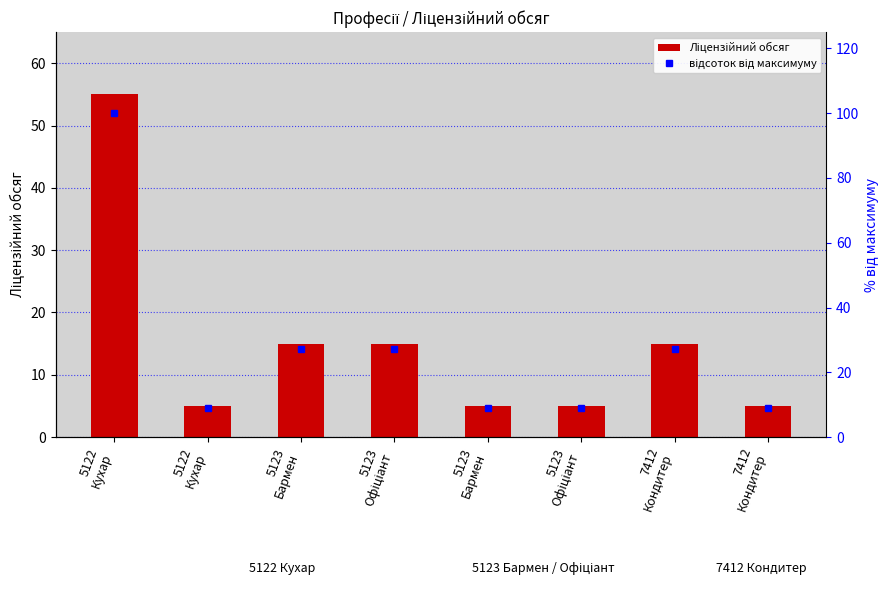

Reading left to right, transcribe all the data shown in this chart.

Ліцензійний обсяг: 55.0	5.0	15.0	15.0	5.0	5.0	15.0	5.0
відсоток від максимуму: 100.0	9.1	27.3	27.3	9.1	9.1	27.3	9.1